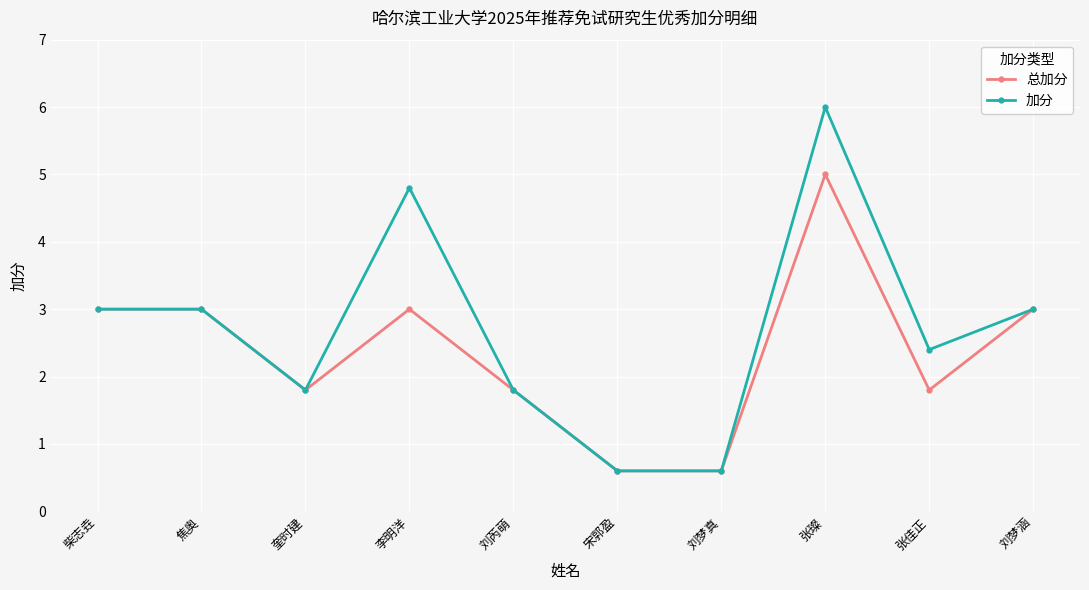

What is the total value across all series at 张佳正?

4.2